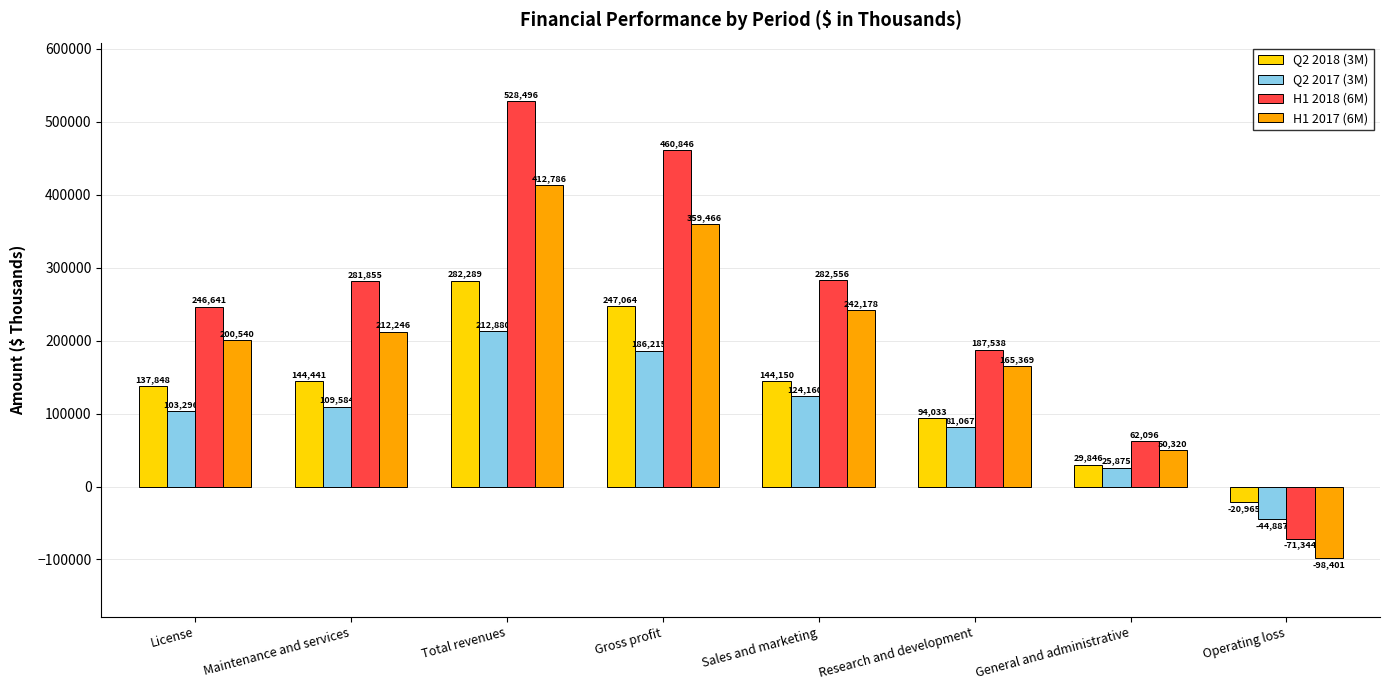

Reading left to right, what are all the values shown in this chart?

Q2 2018 (3M): License=137848	Maintenance and services=144441	Total revenues=282289	Gross profit=247064	Sales and marketing=144150	Research and development=94033	General and administrative=29846	Operating loss=-20965
Q2 2017 (3M): License=103296	Maintenance and services=109584	Total revenues=212880	Gross profit=186215	Sales and marketing=124160	Research and development=81067	General and administrative=25875	Operating loss=-44887
H1 2018 (6M): License=246641	Maintenance and services=281855	Total revenues=528496	Gross profit=460846	Sales and marketing=282556	Research and development=187538	General and administrative=62096	Operating loss=-71344
H1 2017 (6M): License=200540	Maintenance and services=212246	Total revenues=412786	Gross profit=359466	Sales and marketing=242178	Research and development=165369	General and administrative=50320	Operating loss=-98401